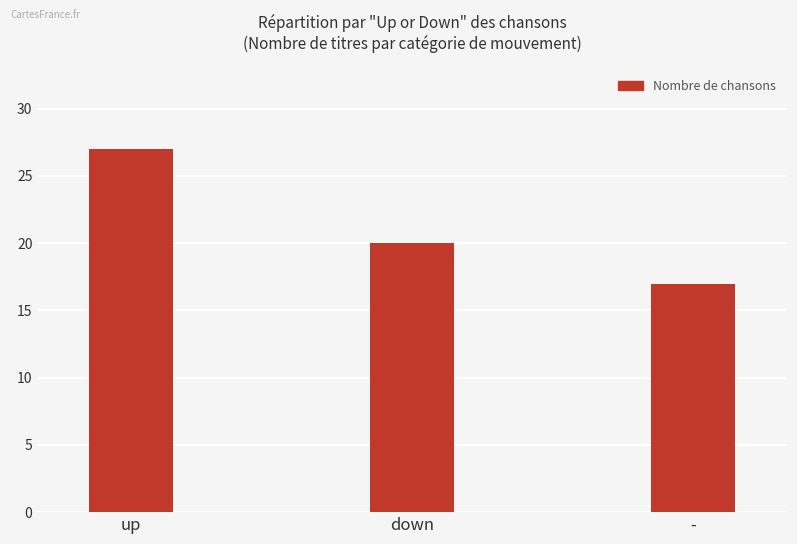

What position from the right is -?

1